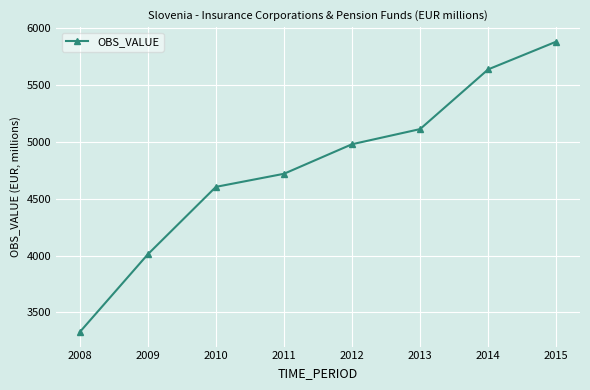

What is the sum of all values?

38270